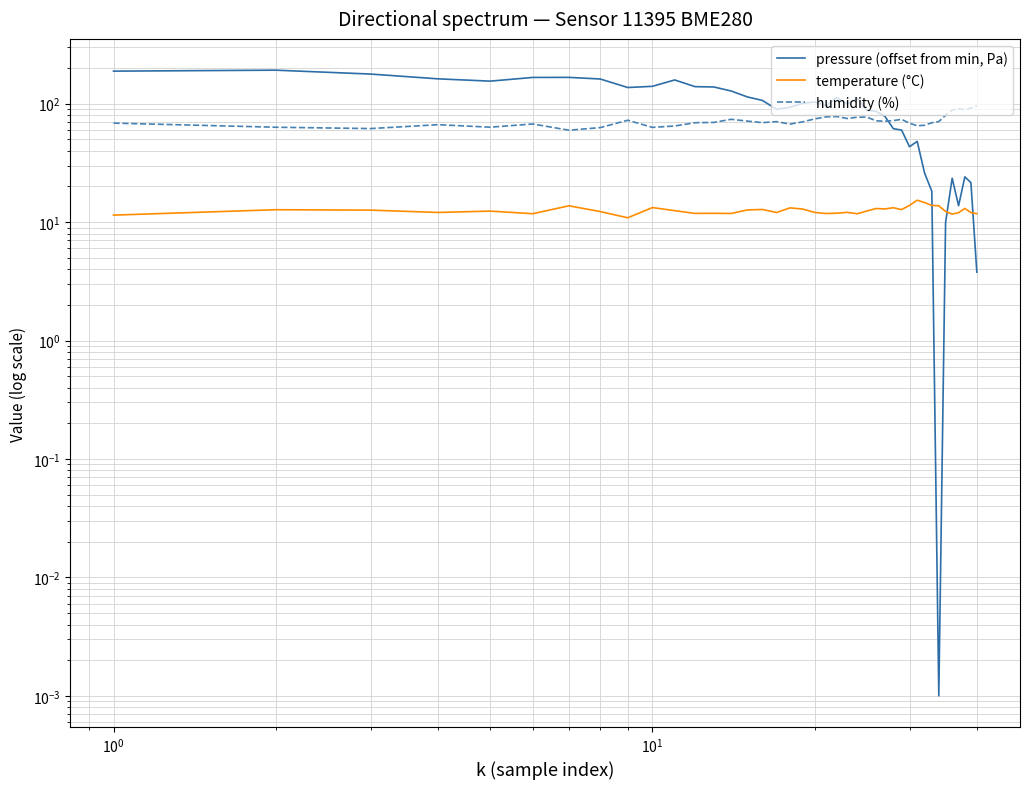

Does the chart display data point markers on the line(s)?

No